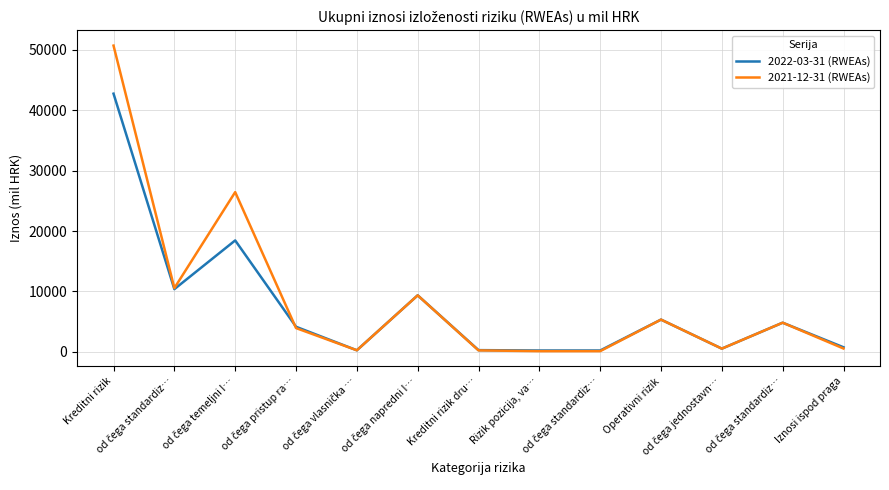

What are all the series names shown in the legend?

2022-03-31 (RWEAs), 2021-12-31 (RWEAs)